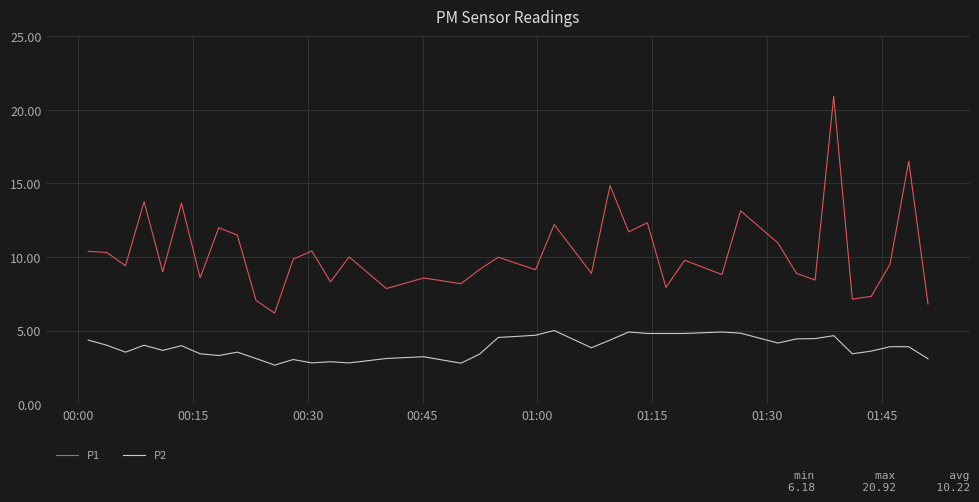

What is the sum of all P2 values?

155.1